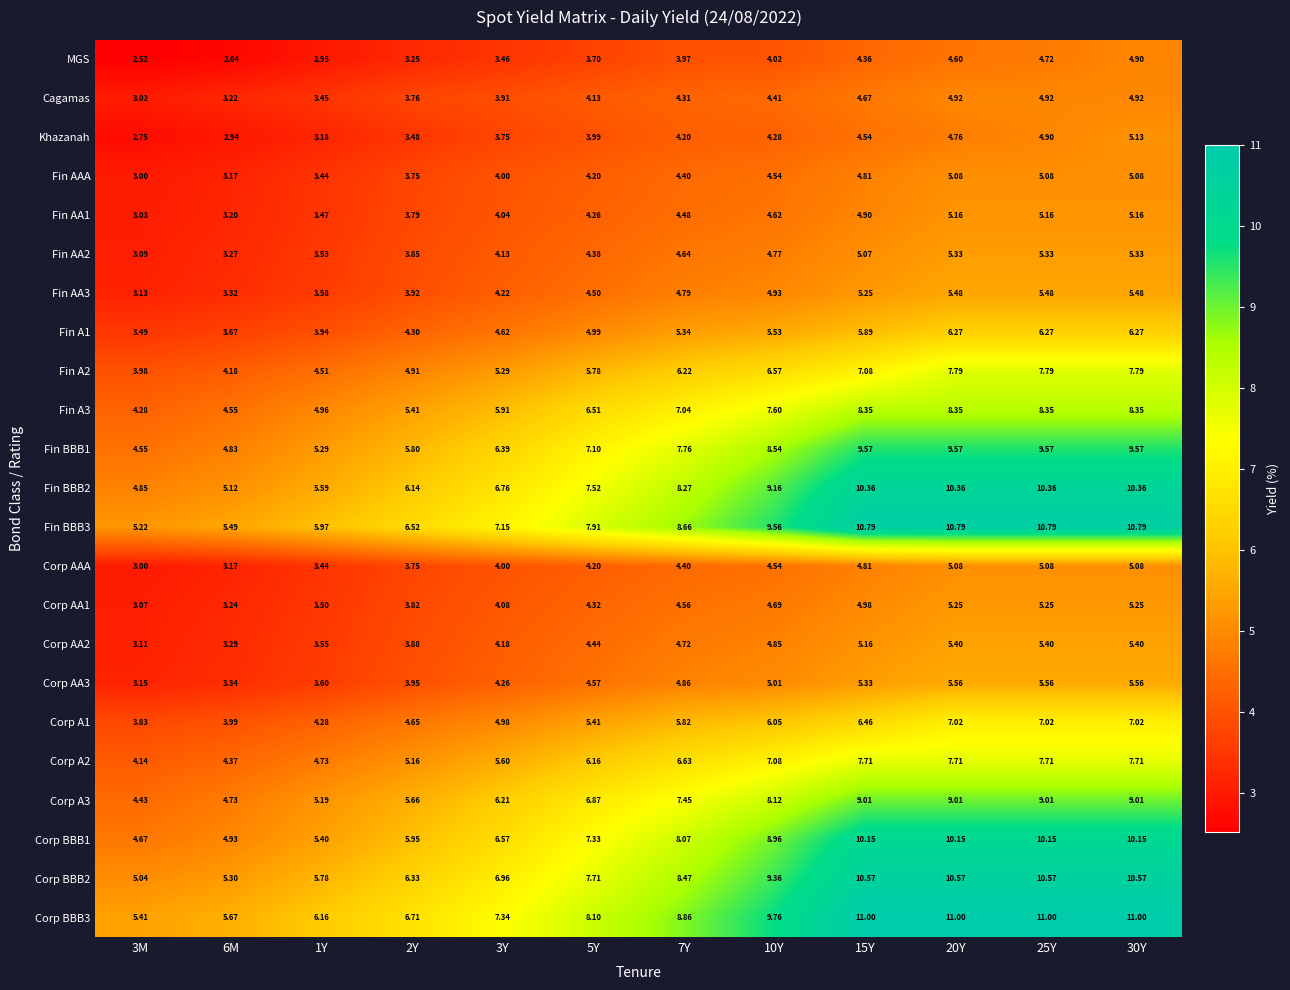

Is the value of Fin BBB3 at 15Y greater than the value of Fin BBB1 at 1Y?

Yes